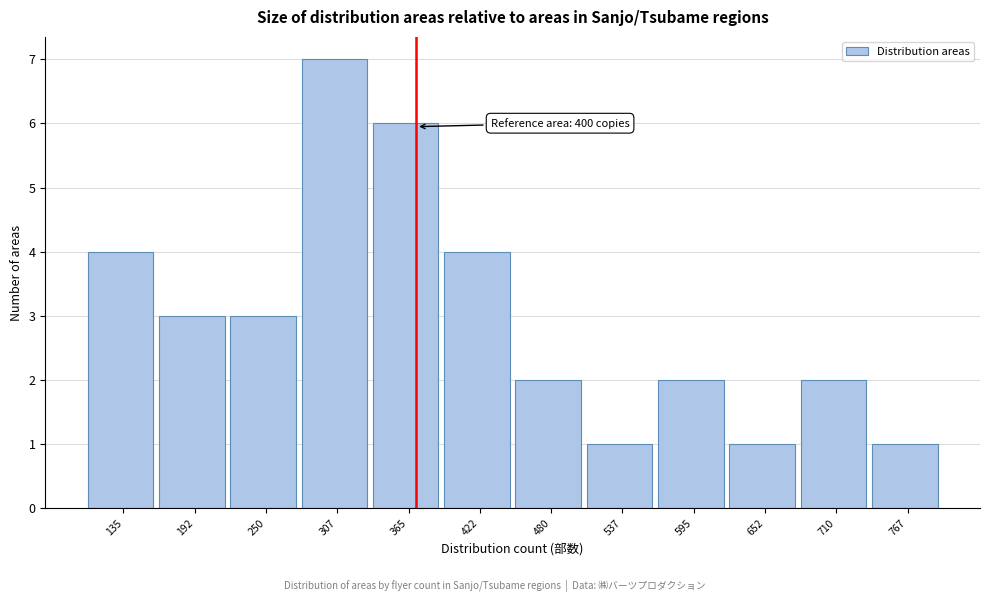

Reading left to right, what are all the values shown in this chart?

4	3	3	7	6	4	2	1	2	1	2	1